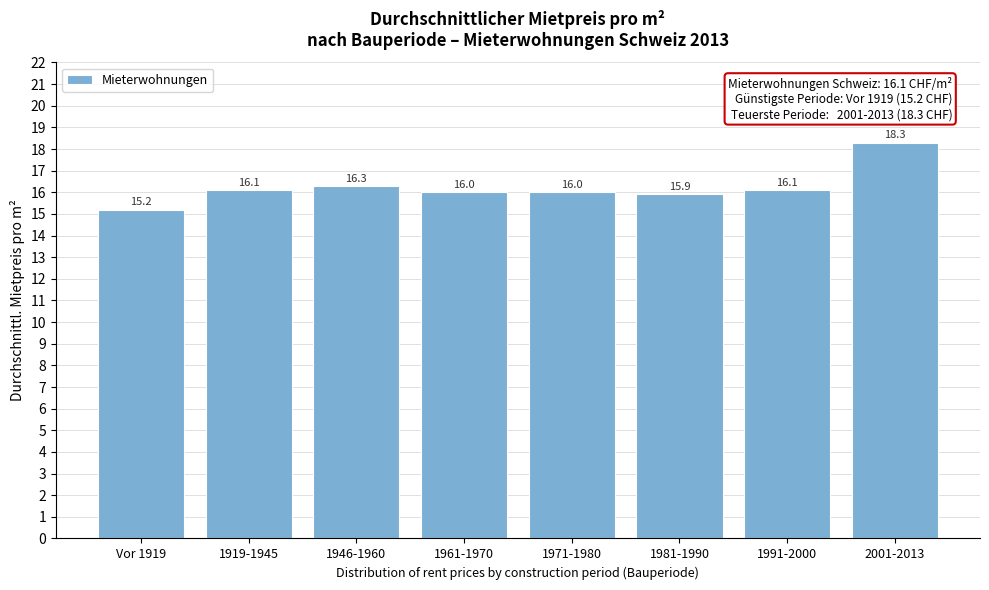

Reading left to right, what are all the values shown in this chart?

15.2	16.1	16.3	16.0	16.0	15.9	16.1	18.3